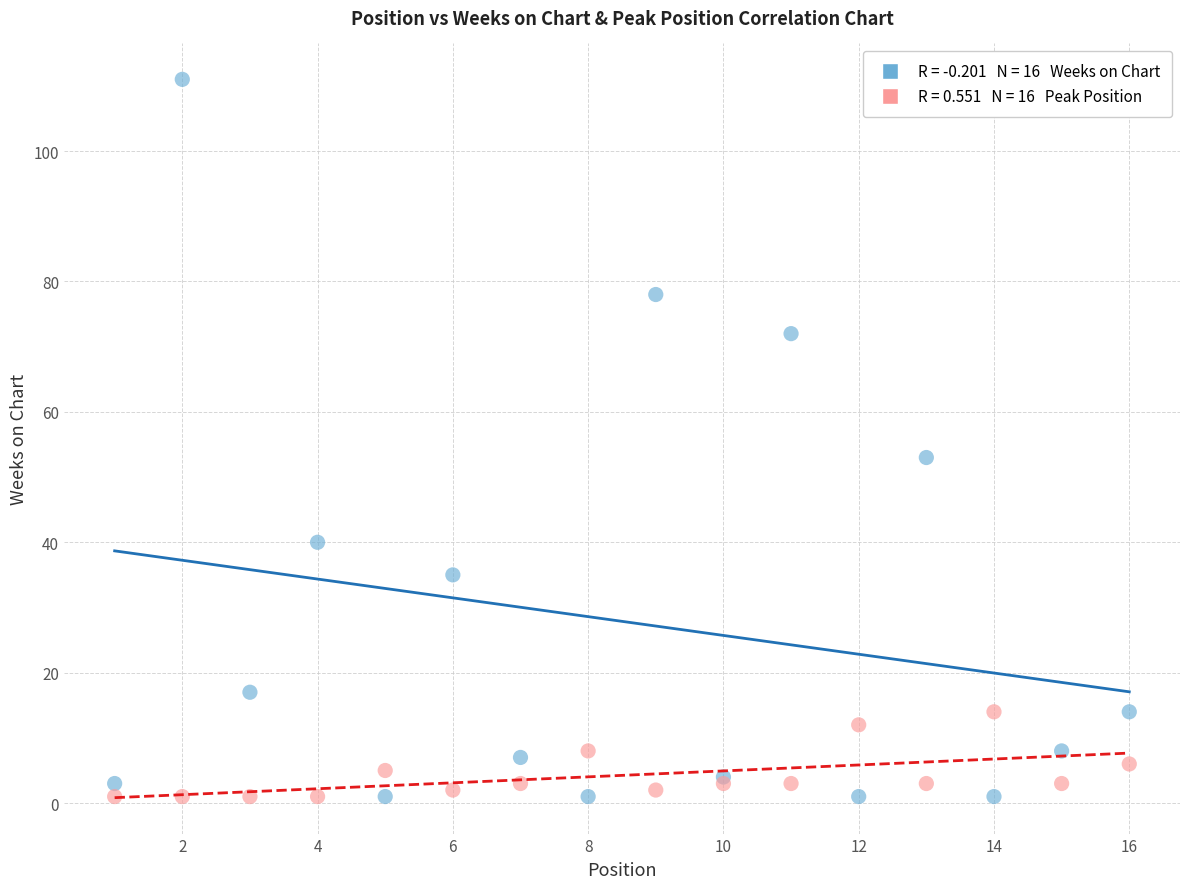

Across all series, what Y value is closest to 56?

53